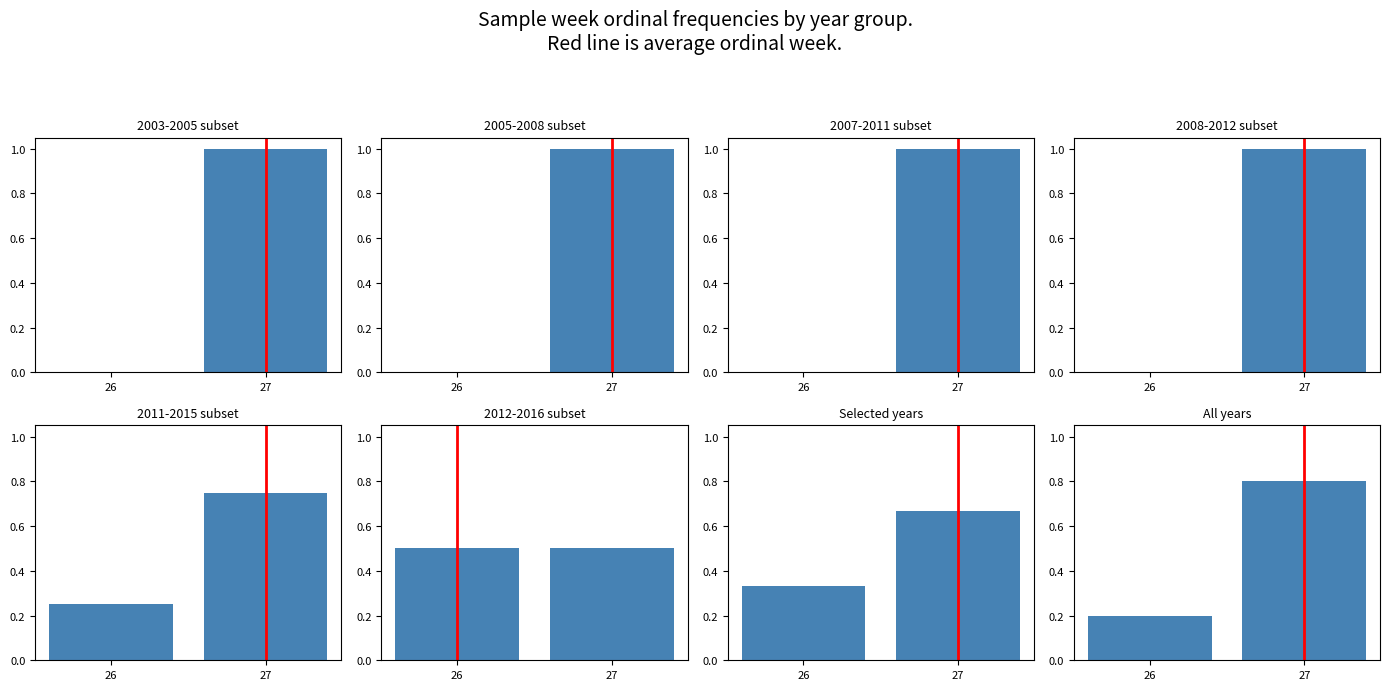

What is the total value across all series at 26?

0.2